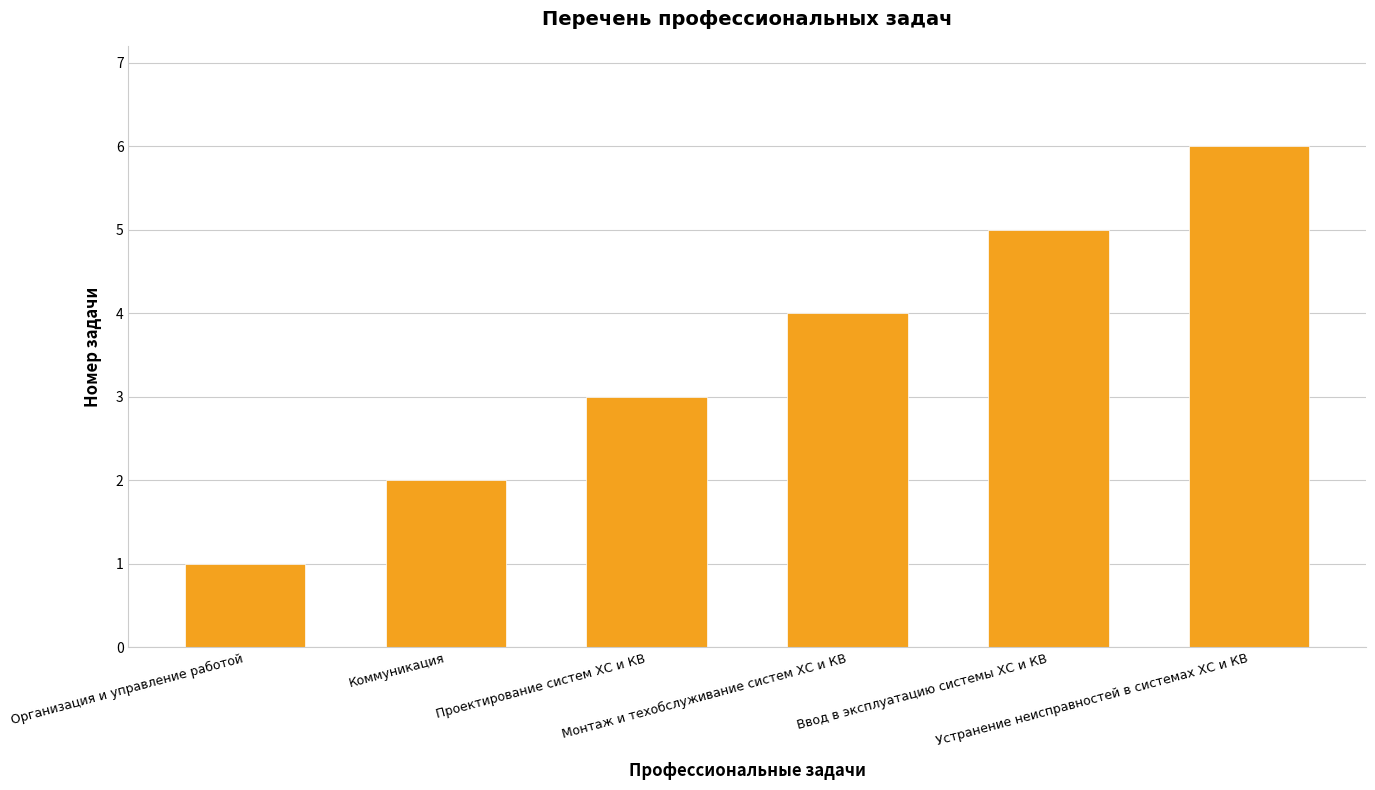

Between Проектирование систем ХС и КВ and Ввод в эксплуатацию системы ХС и КВ, which is larger?

Ввод в эксплуатацию системы ХС и КВ